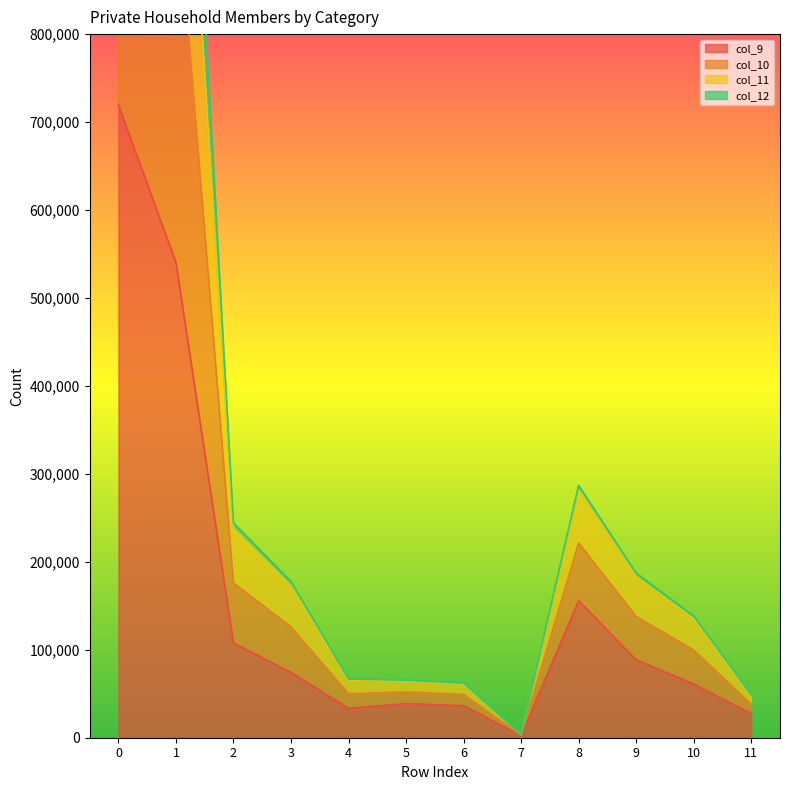

What is the smallest value displayed?

2349